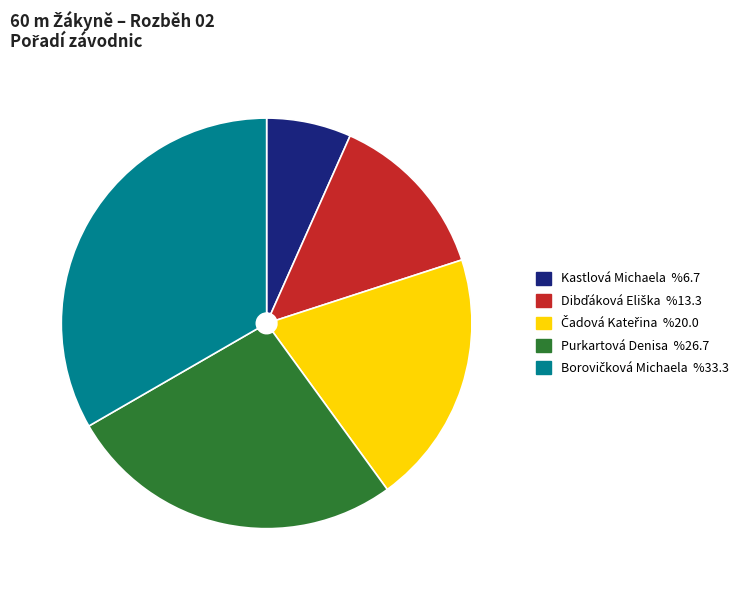

The Purkartová Denisa slice represents 27% of the pie. True or false?

True